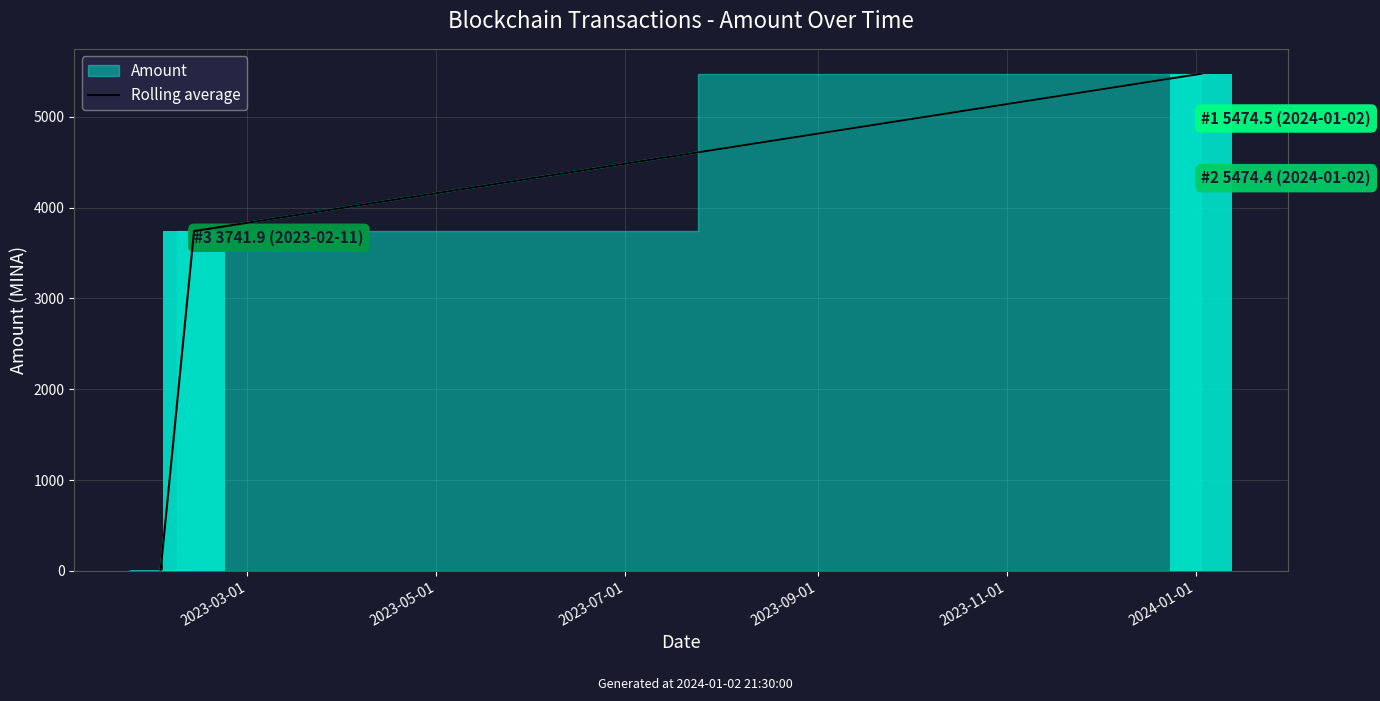

How many bars are there in total?

5